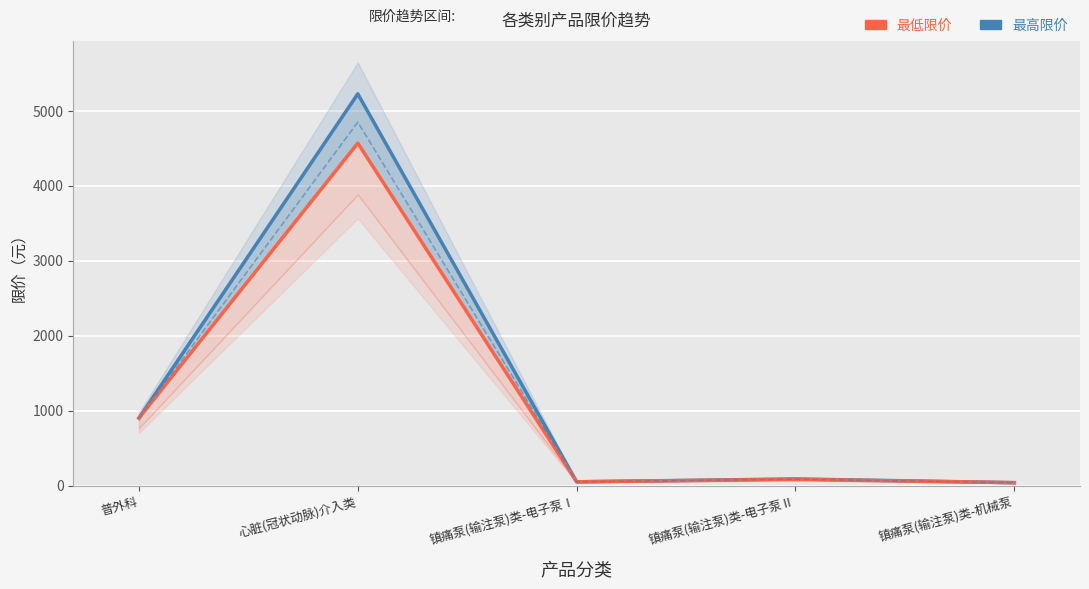

How many categories are shown in the chart?

5